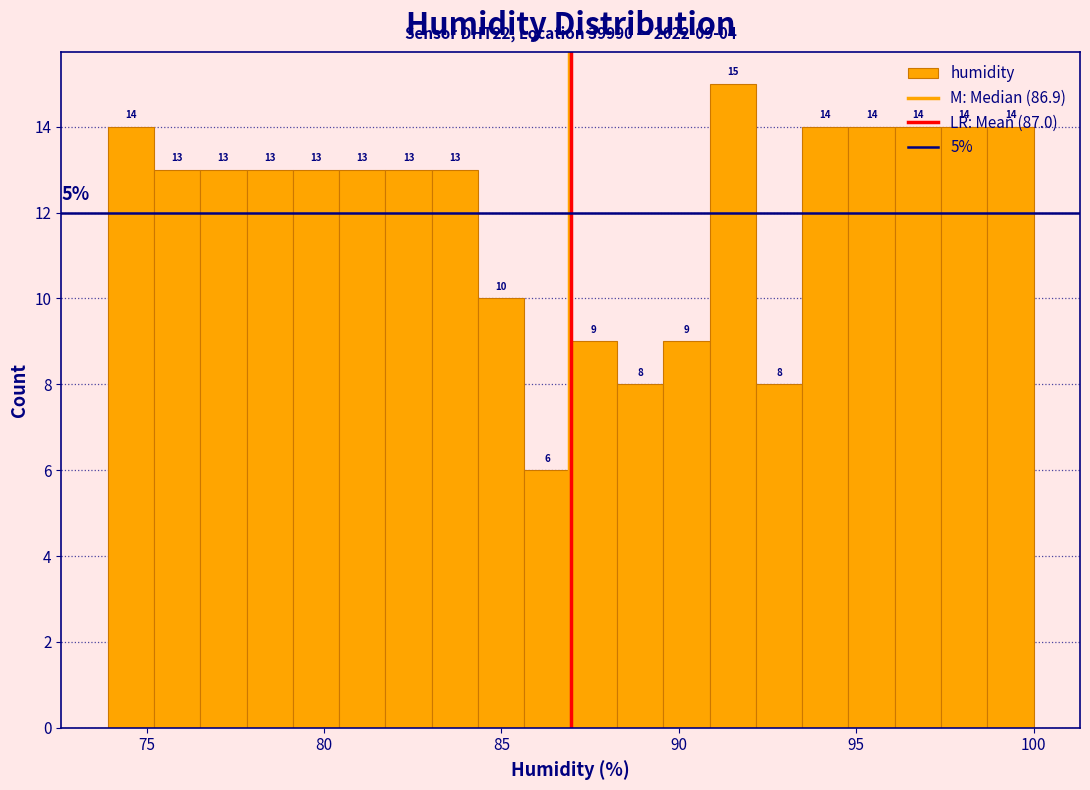

Around what value on the x-axis is the tallest bar? Give the approximate position of its centre, as read against the axis.

91.5